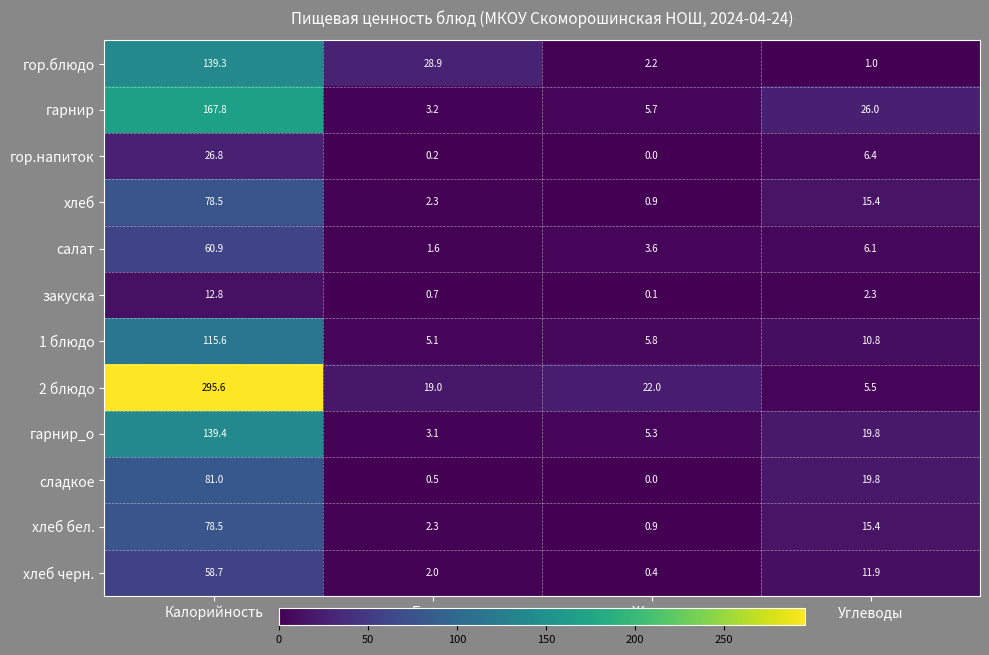

Between Калорийность and Жиры, which series saw the biggest shift?

2 блюдо